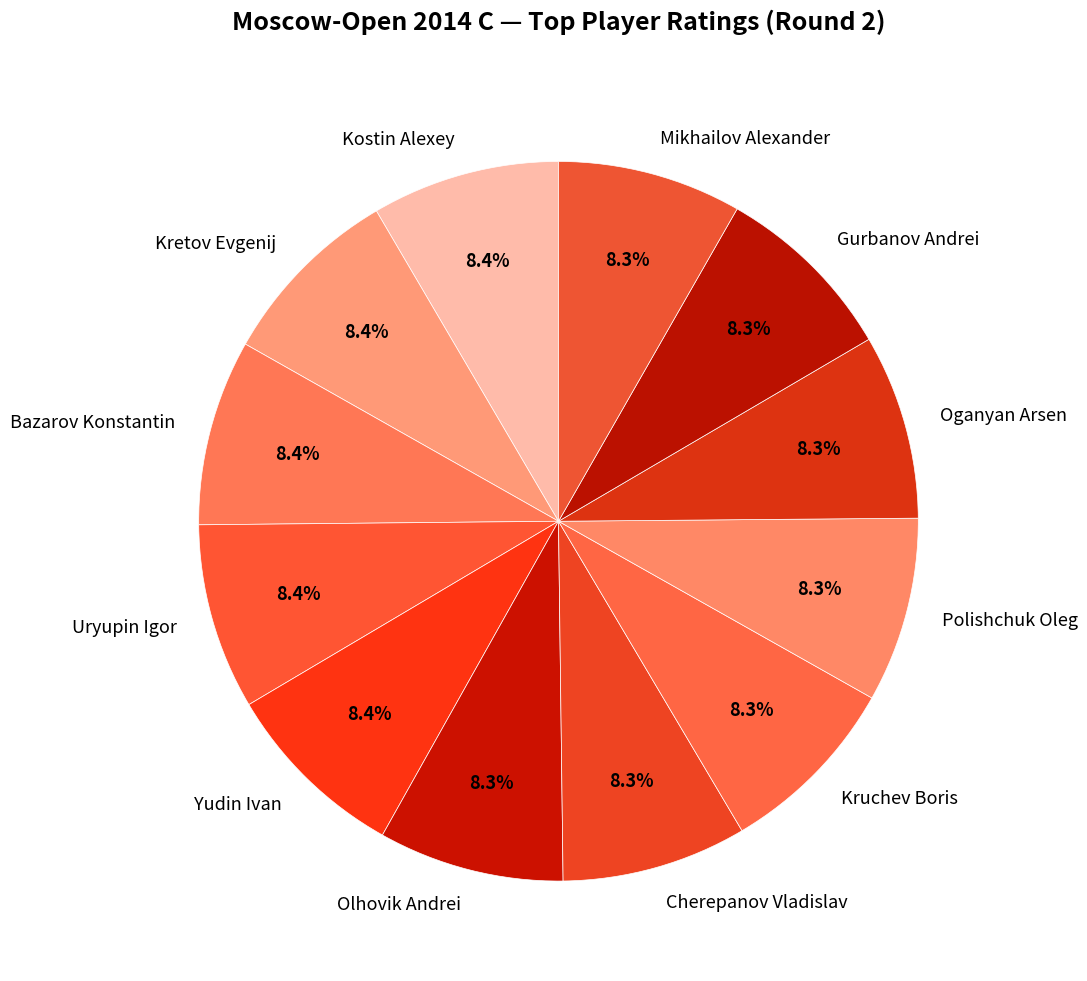

Approximately how many times larger is the value at Olhovik Andrei compared to Gurbanov Andrei?

1.0